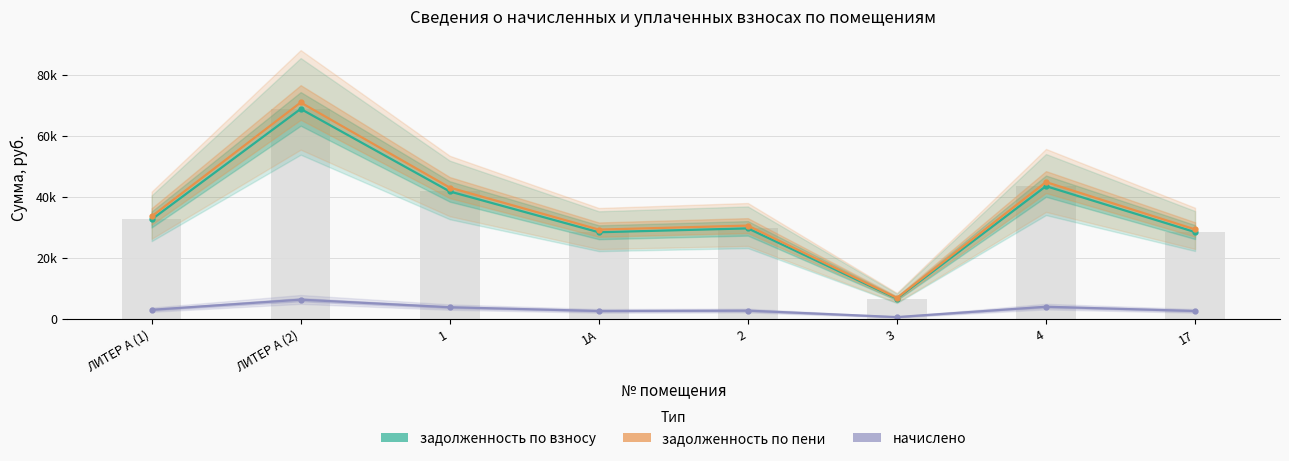

Reading left to right, list all the values displayed in this chart.

задолженность по взносу: 32626.1	68897.4	41812.3	28433.8	29709.8	6683.2	43562.2	28494.7
задолженность по пени: 33624.9	71006.6	43092.4	29304.2	30619.4	6887.8	44895.8	29367.1
начислено: 2996.5	6327.7	3840.1	2611.4	2728.6	613.8	4000.9	2617.0